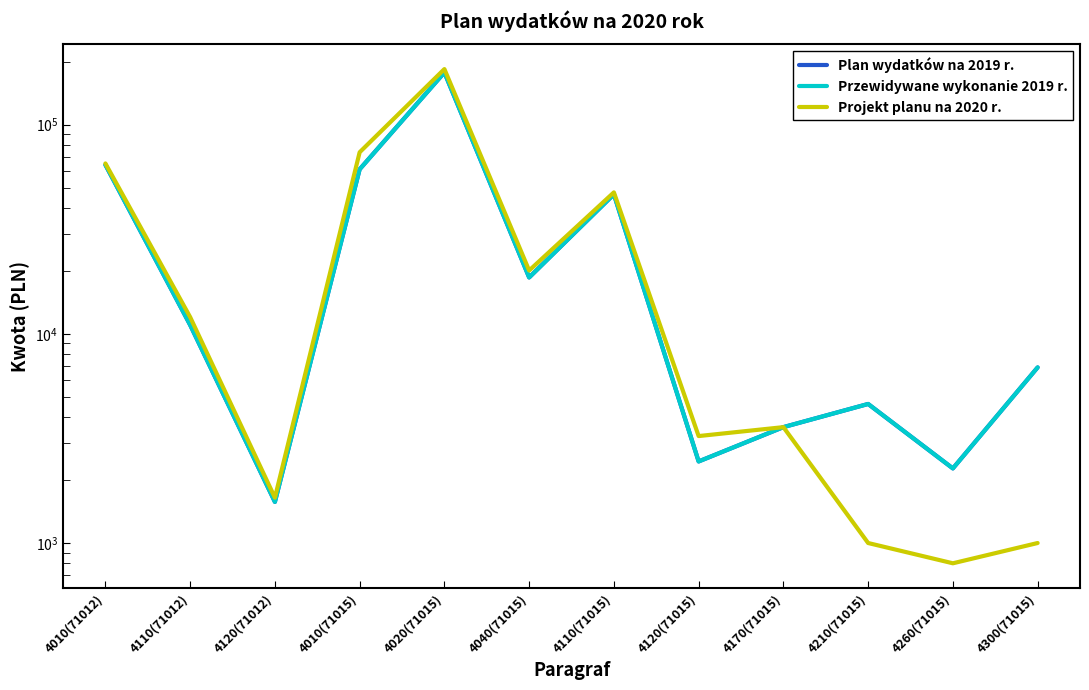

Which series has the largest total across all categories?

Projekt planu na 2020 r.